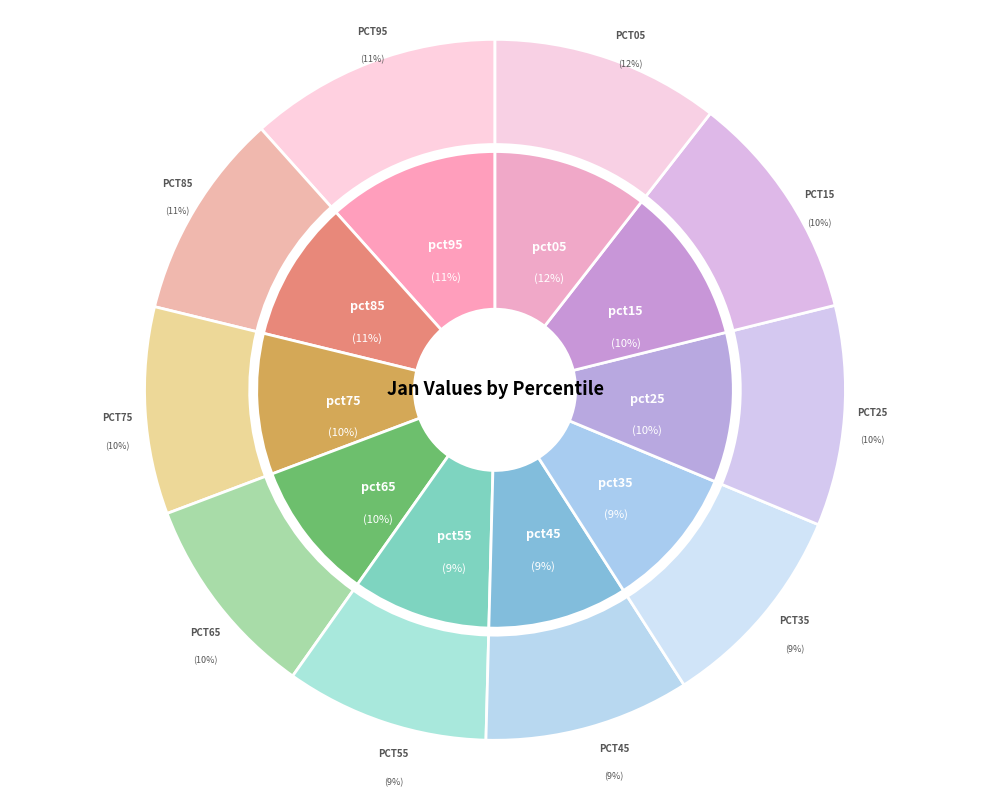

How many slices are in this pie chart?

10